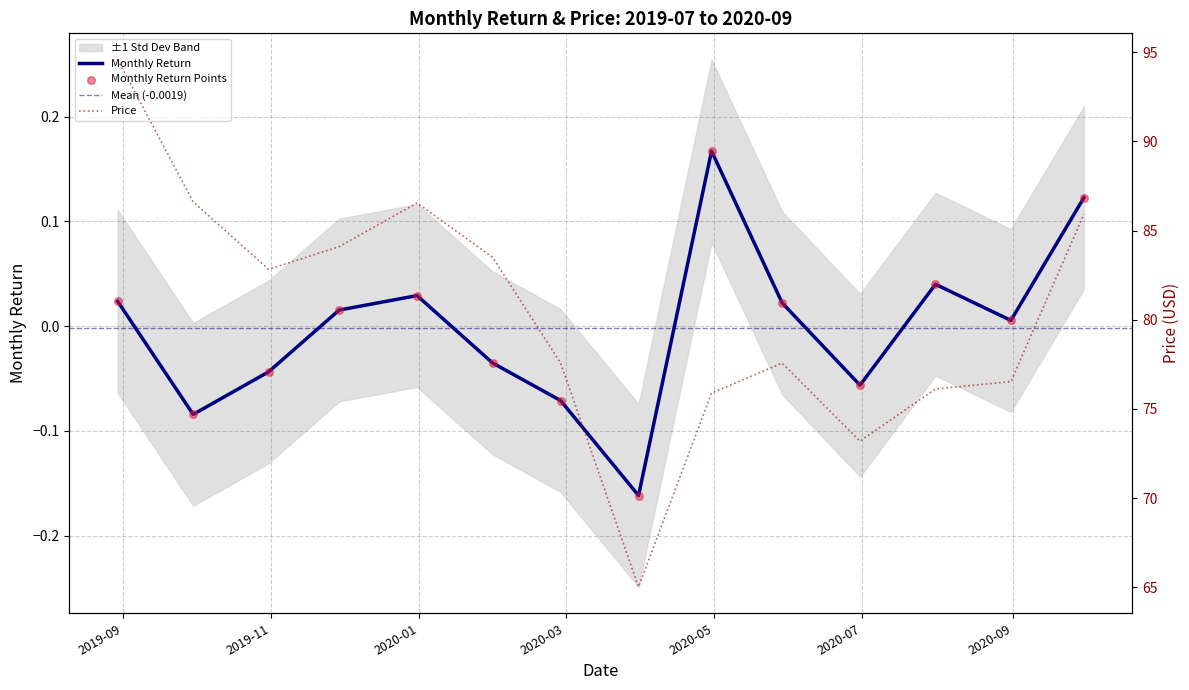

Which series reaches the maximum Y coordinate?

Price